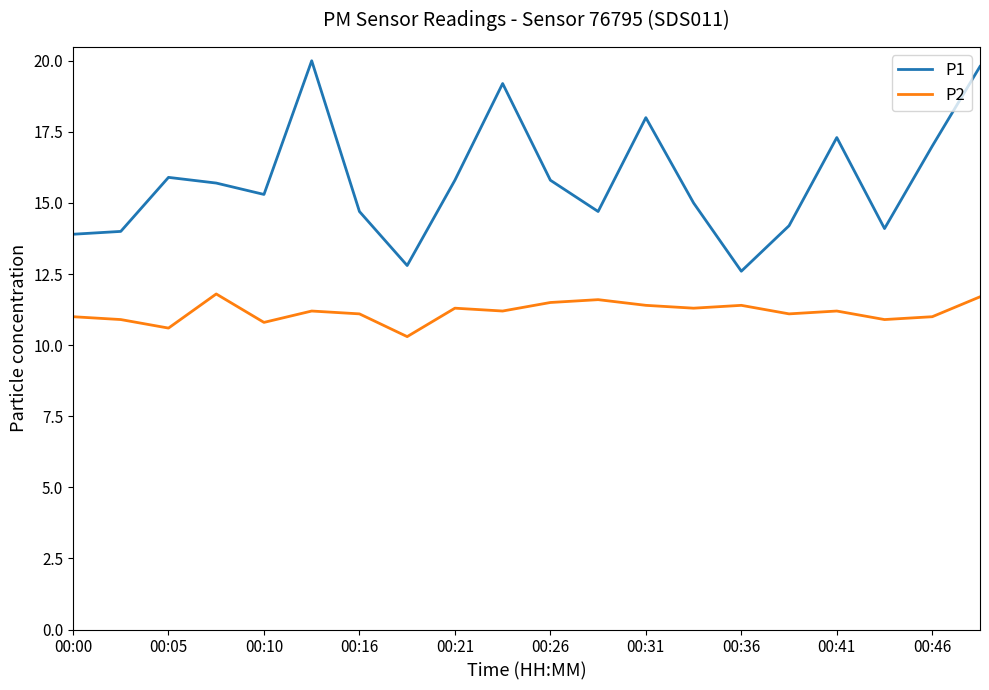

What is the minimum value shown in the chart?

10.3